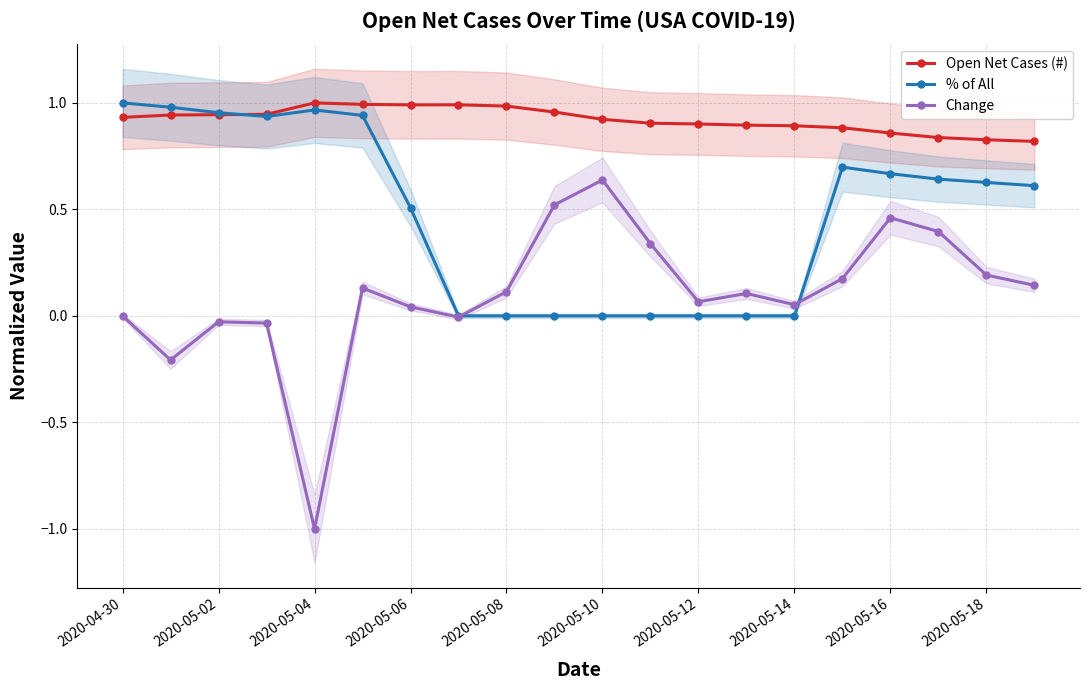

True or false: Open Net Cases (#) and Change intersect in this chart.

False